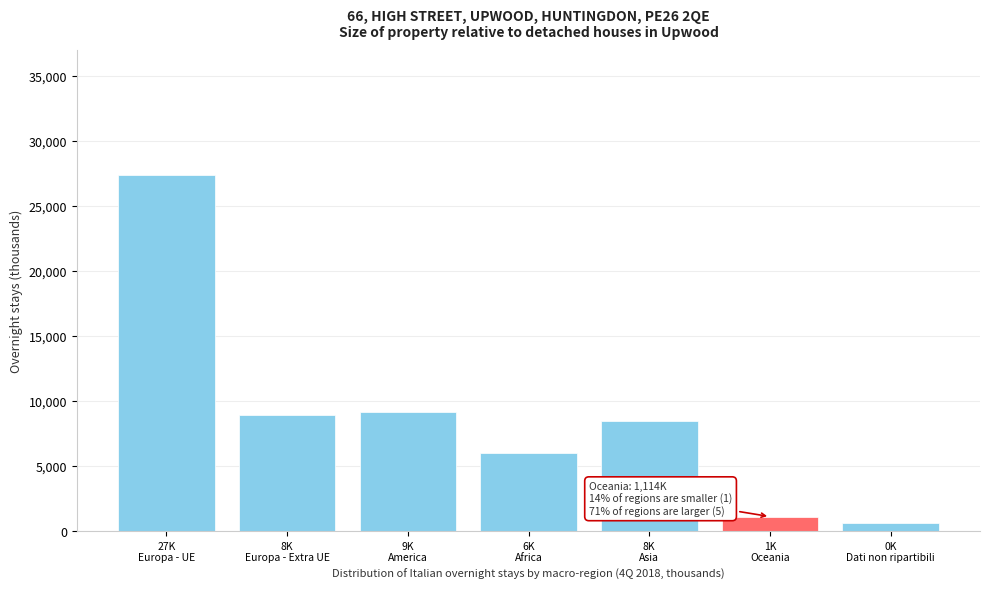

Reading left to right, transcribe all the data shown in this chart.

27395.9	8892.8	9146.4	6034.6	8478.1	1114.7	628.6